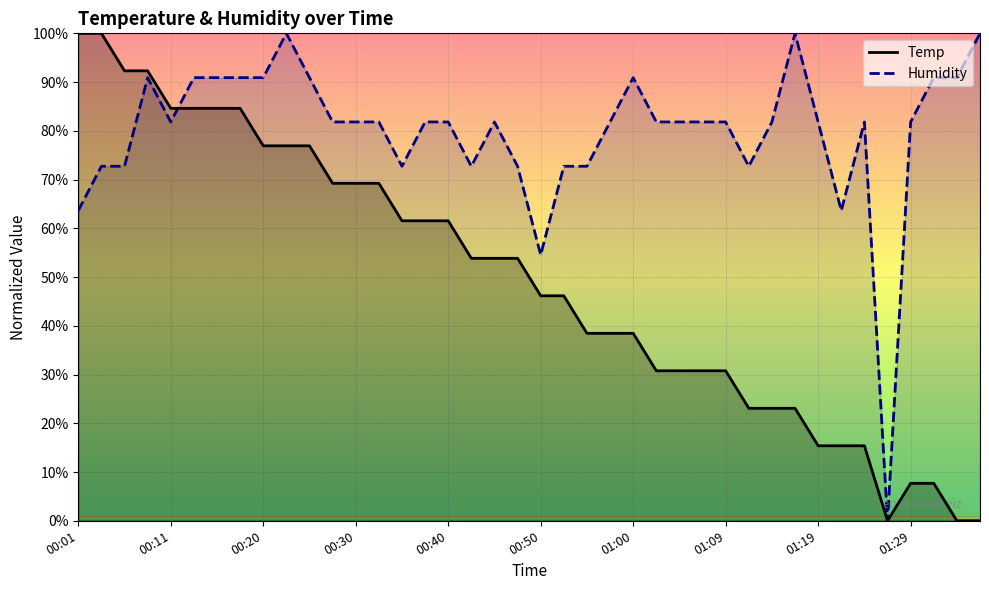

Between 00:38 and 00:42, which is larger?

00:38